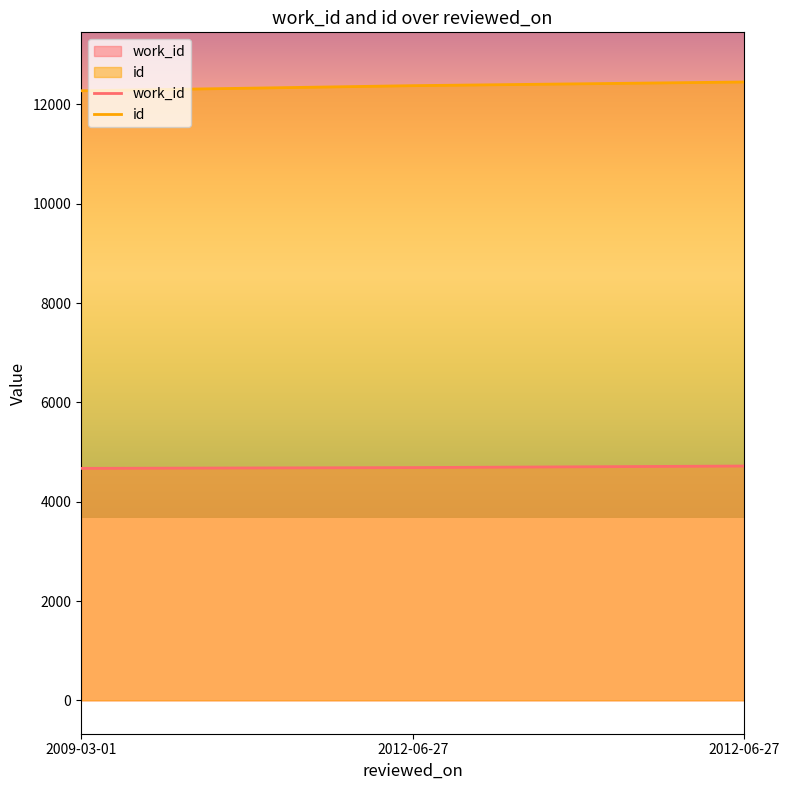

Between 2012-06-27 and 2012-06-27, which is larger?

2012-06-27